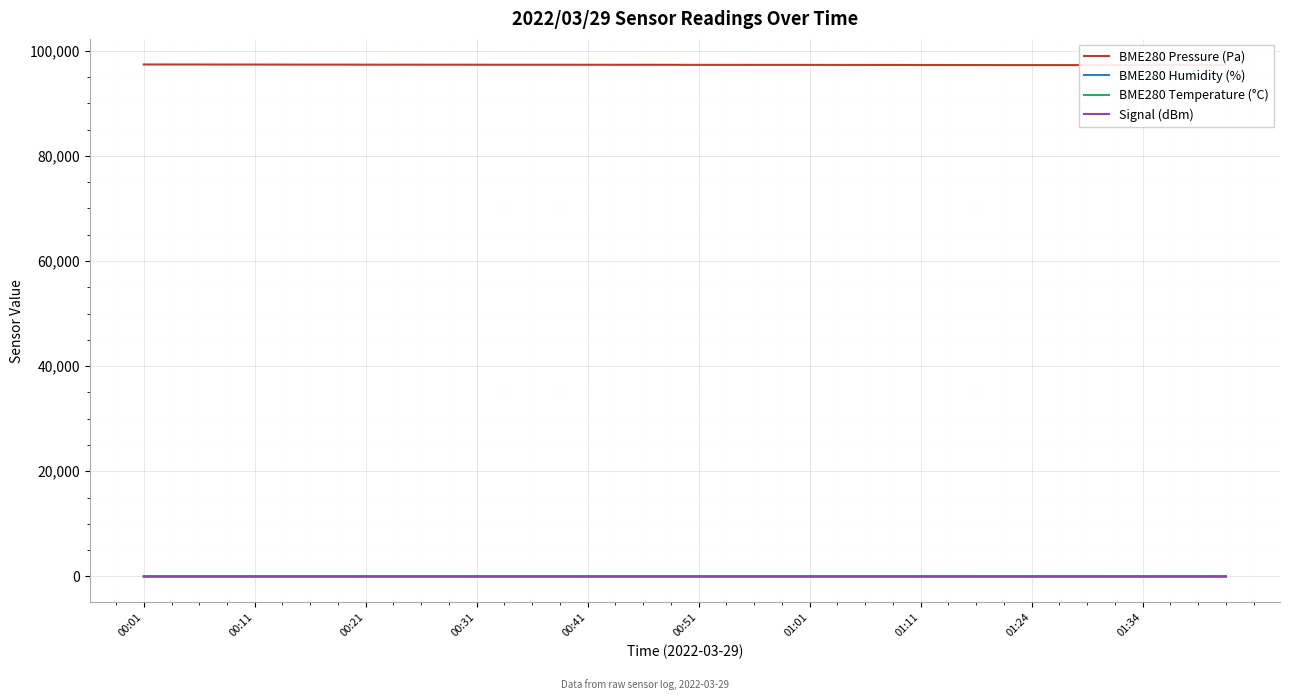

What value does the Signal (dBm) series have at 23?

-63.0